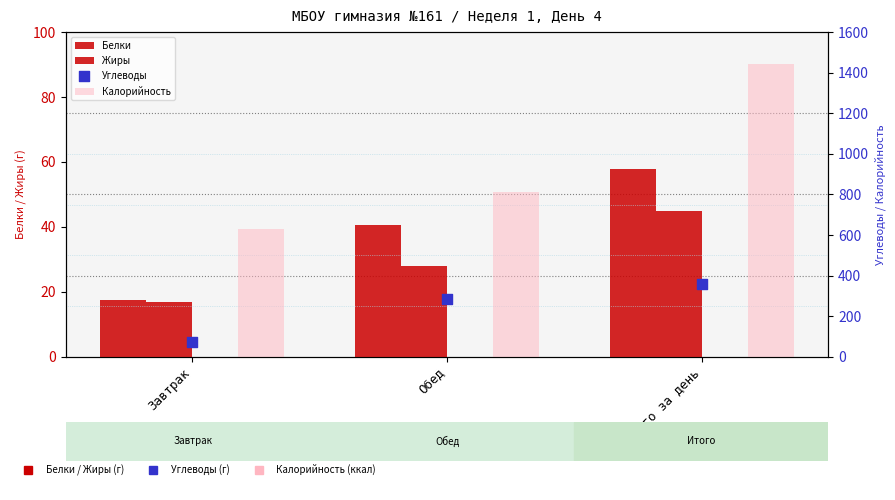

Which series has the largest Y range (max minus min)?

Калорийность